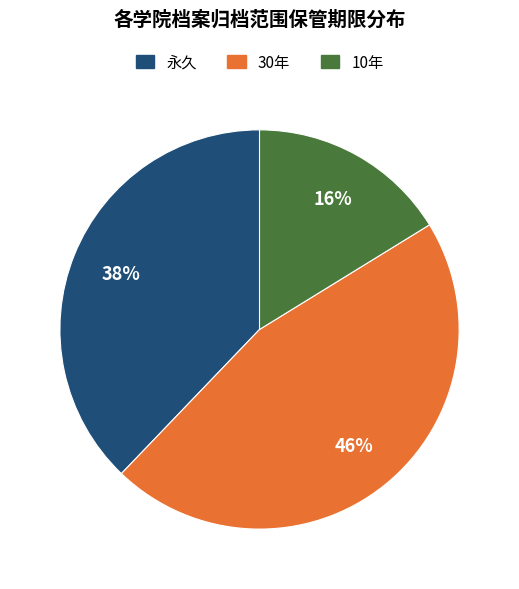

What percentage is the 10年 slice, to the nearest percent?

16%